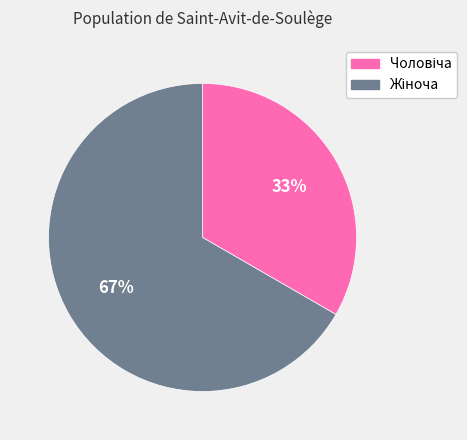

To the nearest percent, what is the average slice percentage?

50%